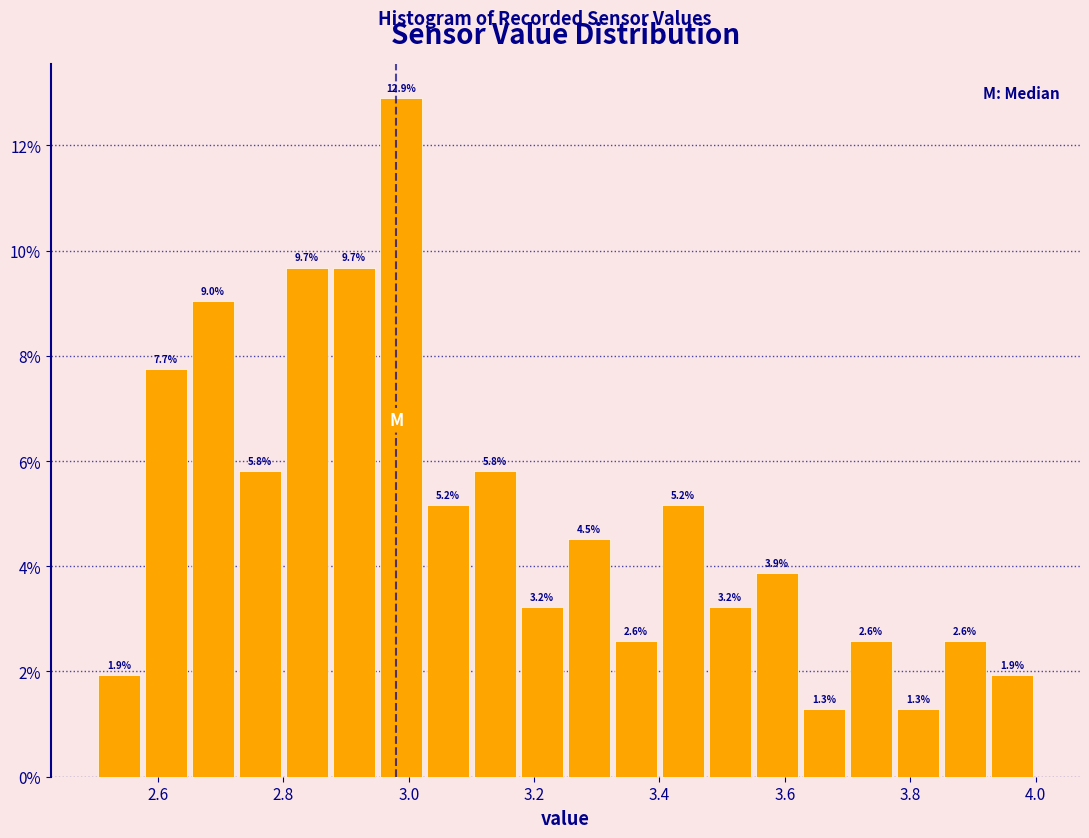

Read against the x-axis, roughly where is the centre of the tallest bar?

2.98